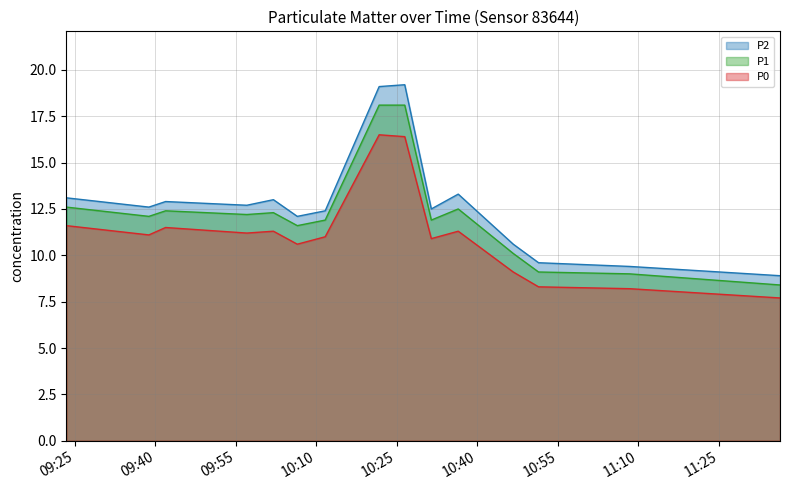

Count the number of data series in this chart.

3